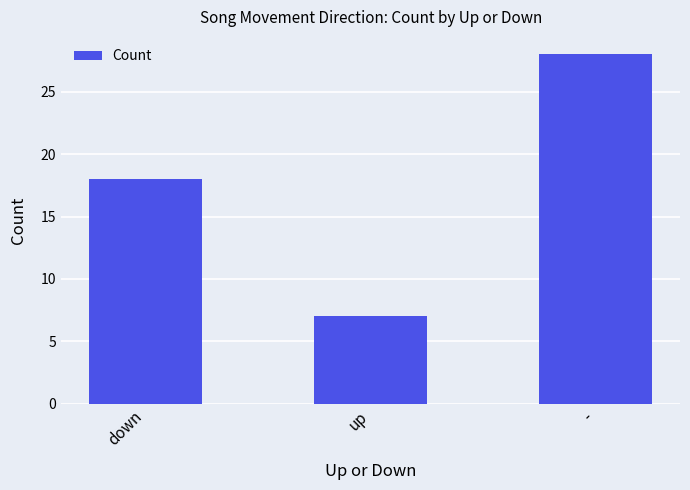

The chart shows a value of 28 at -. True or false?

True